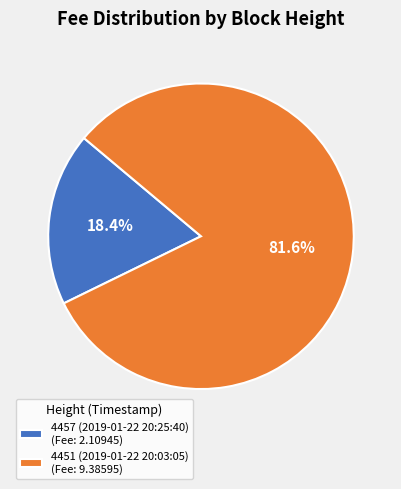

Which category has the biggest portion of the pie?

4451 (2019-01-22 20:03:05)